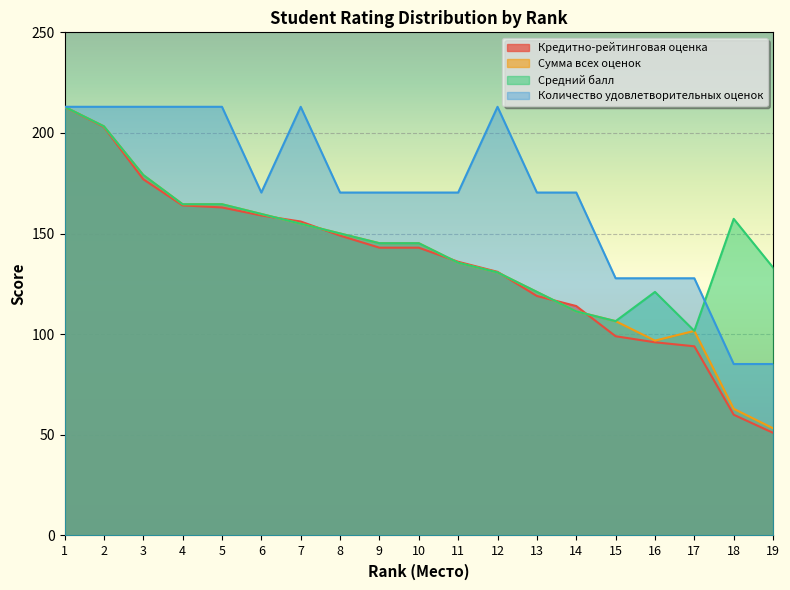

Between which two adjacent categories do Сумма всех оценок and Кредитно-рейтинговая оценка first intersect?

6 and 7